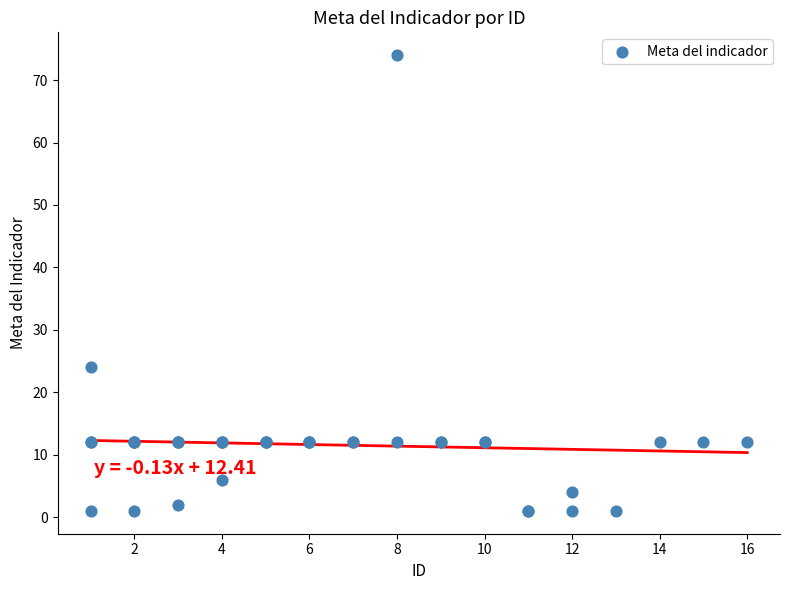

What Y value in the scatter plot is closest to 37?

24